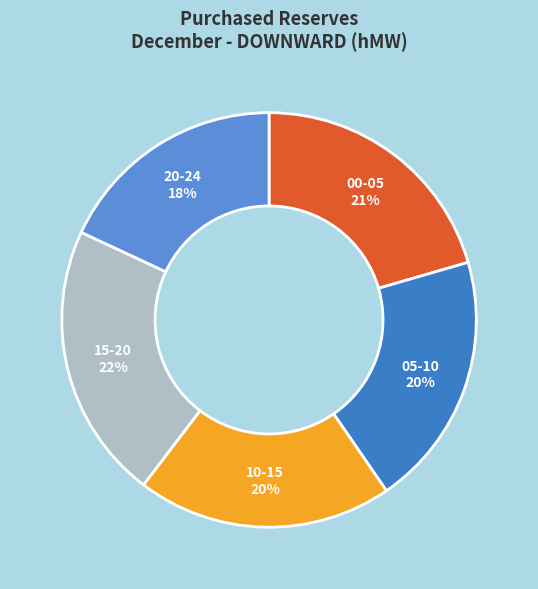

What is the ratio of the value at 20-24 to the value at 00-05?

0.9